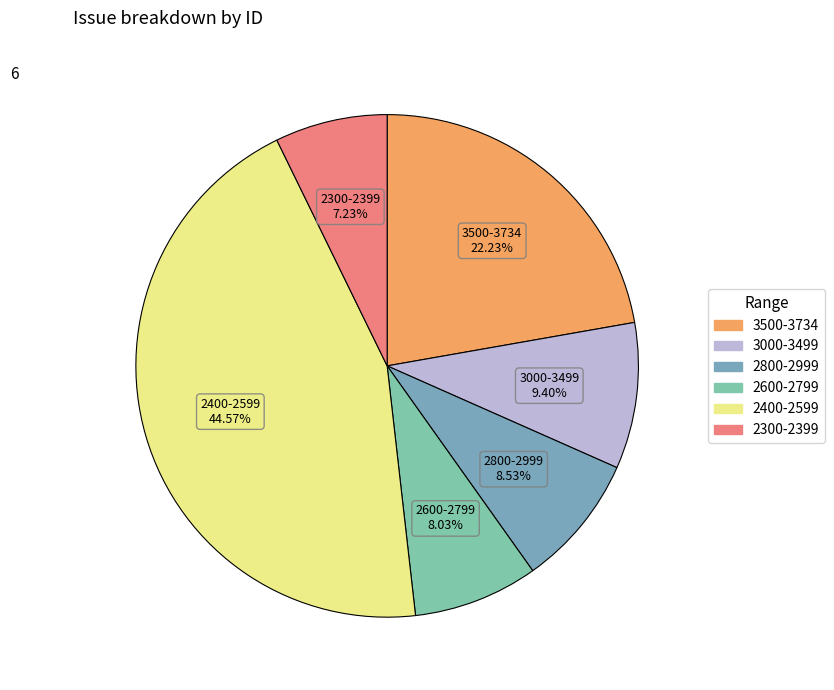

How many segments does this pie chart have?

6